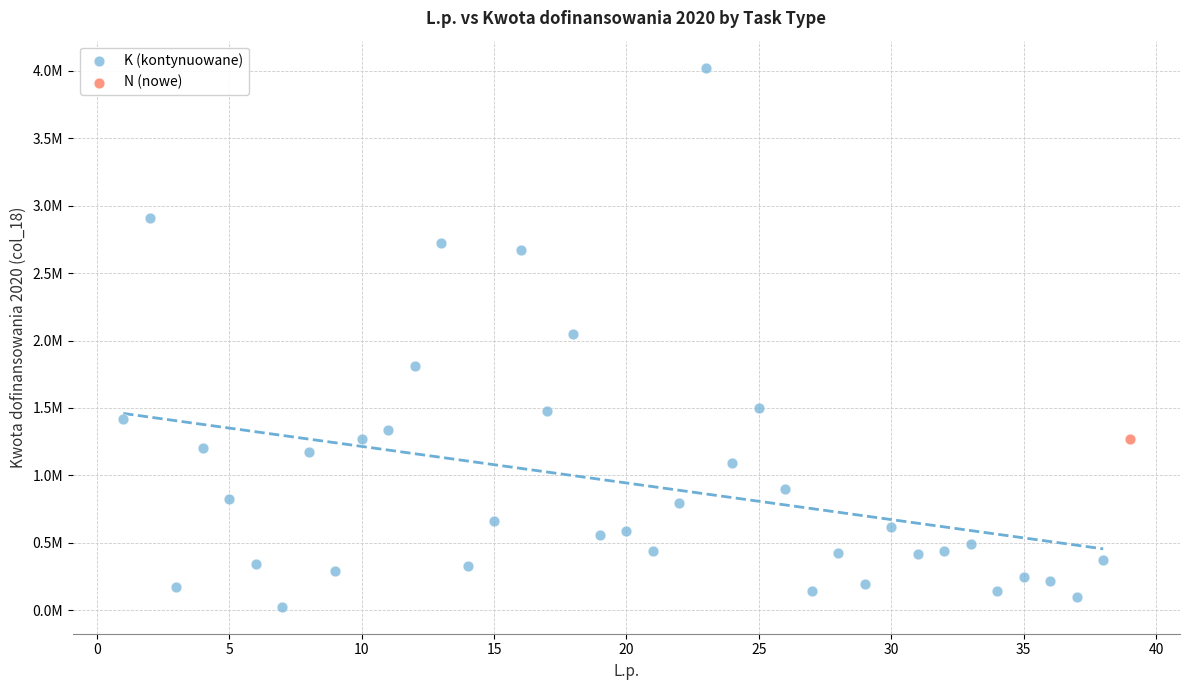

What are all the series names shown in the legend?

K (kontynuowane), N (nowe)